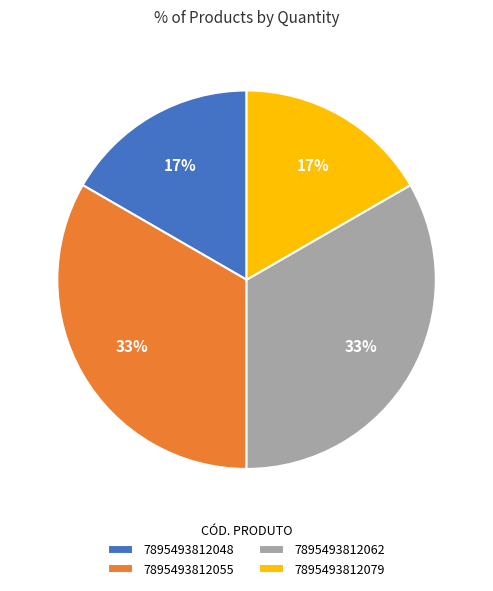

To the nearest percent, what is the average slice percentage?

25%